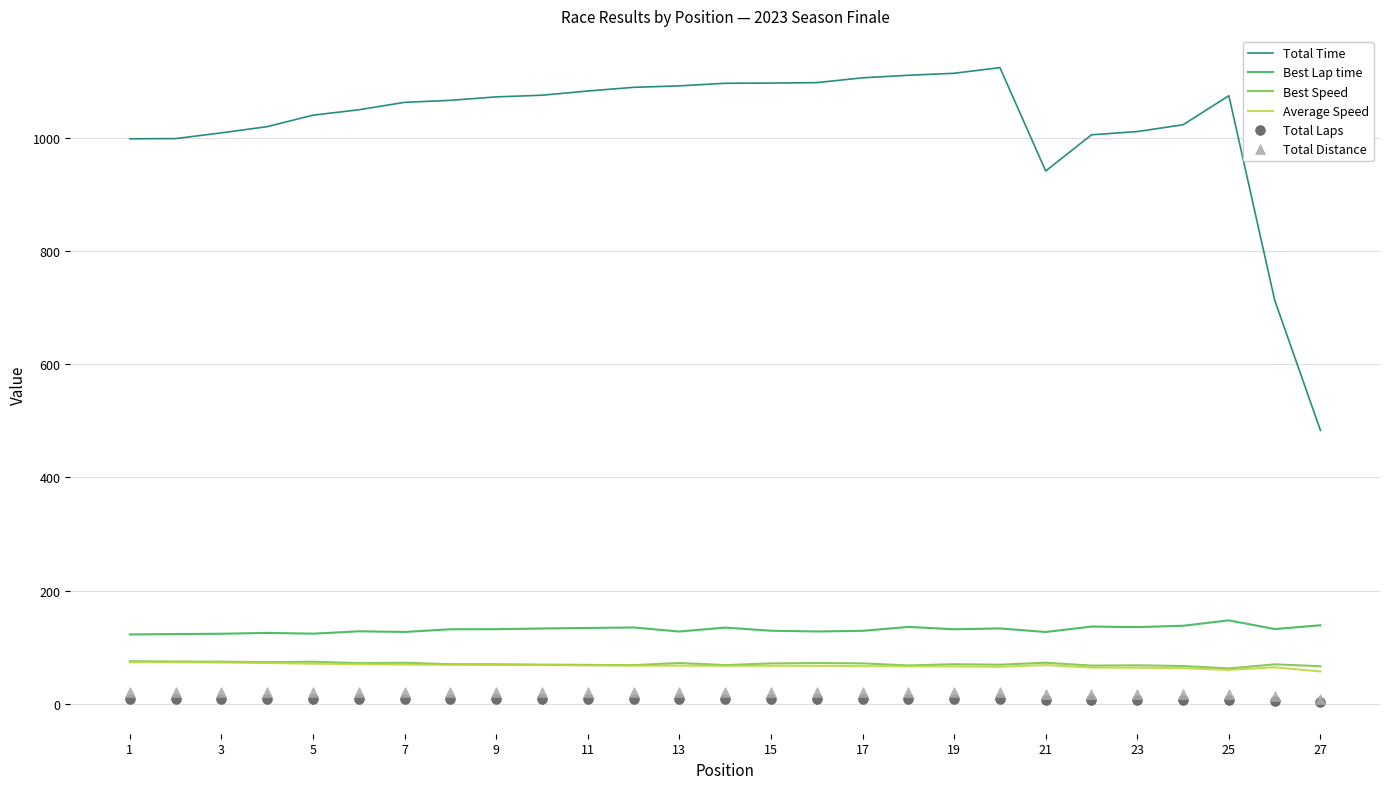

Which series has the largest range (max minus min)?

Total Time